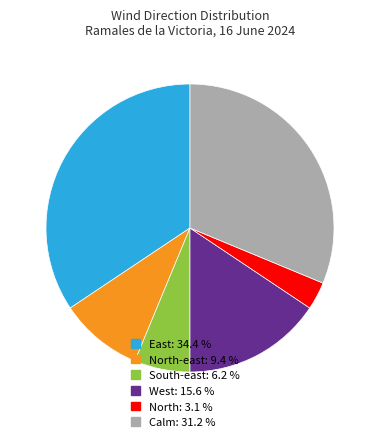

How many slices are in this pie chart?

6